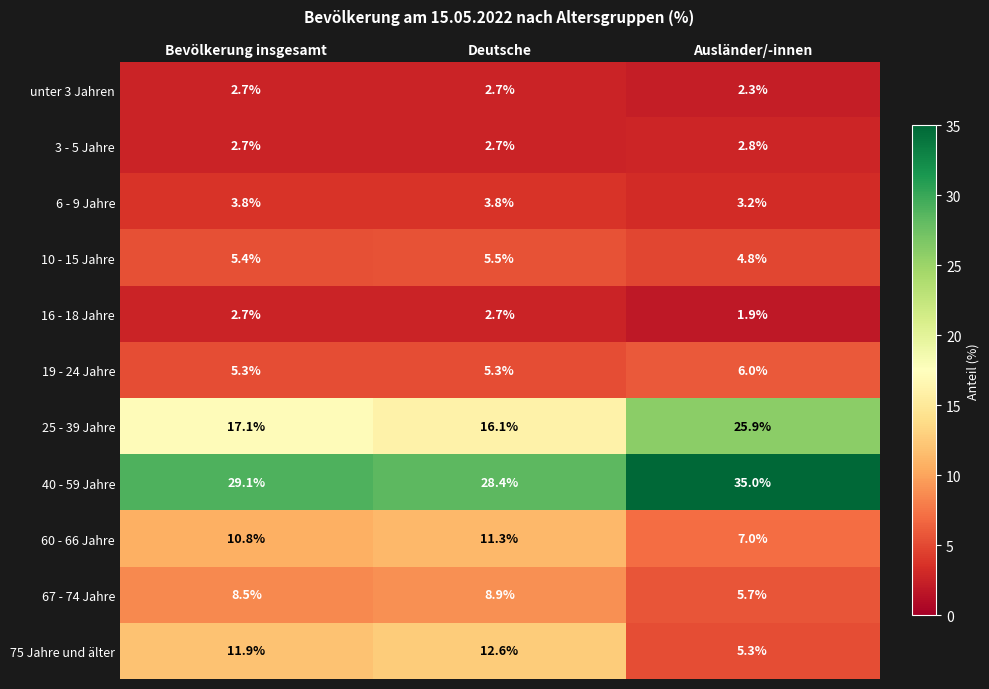

The unter 3 Jahren series shows 0.9 at Bevölkerung insgesamt. True or false?

False